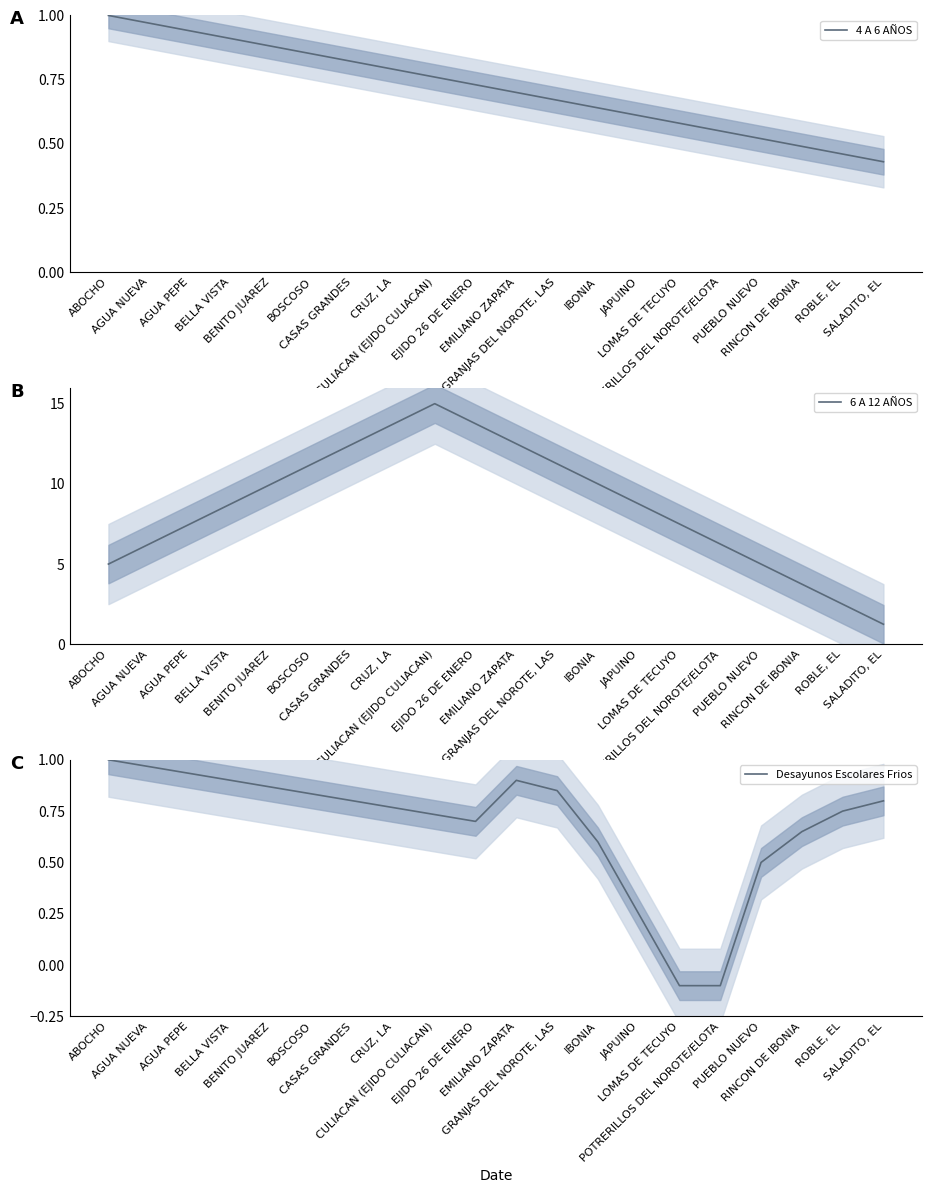

Does the chart have visible grid lines?

No